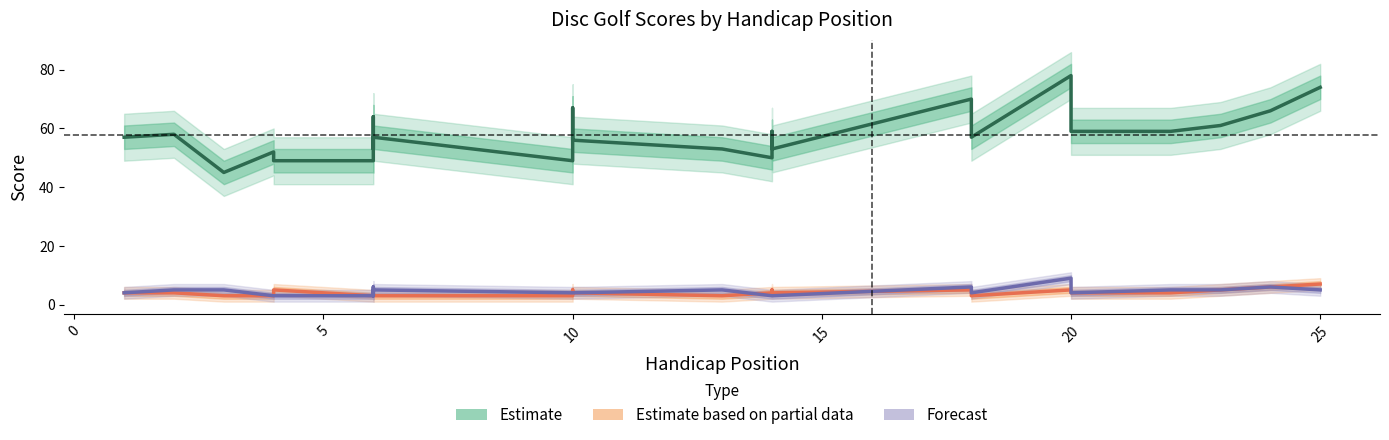

What are all the series names shown in the legend?

Estimate, Estimate based on partial data, Forecast